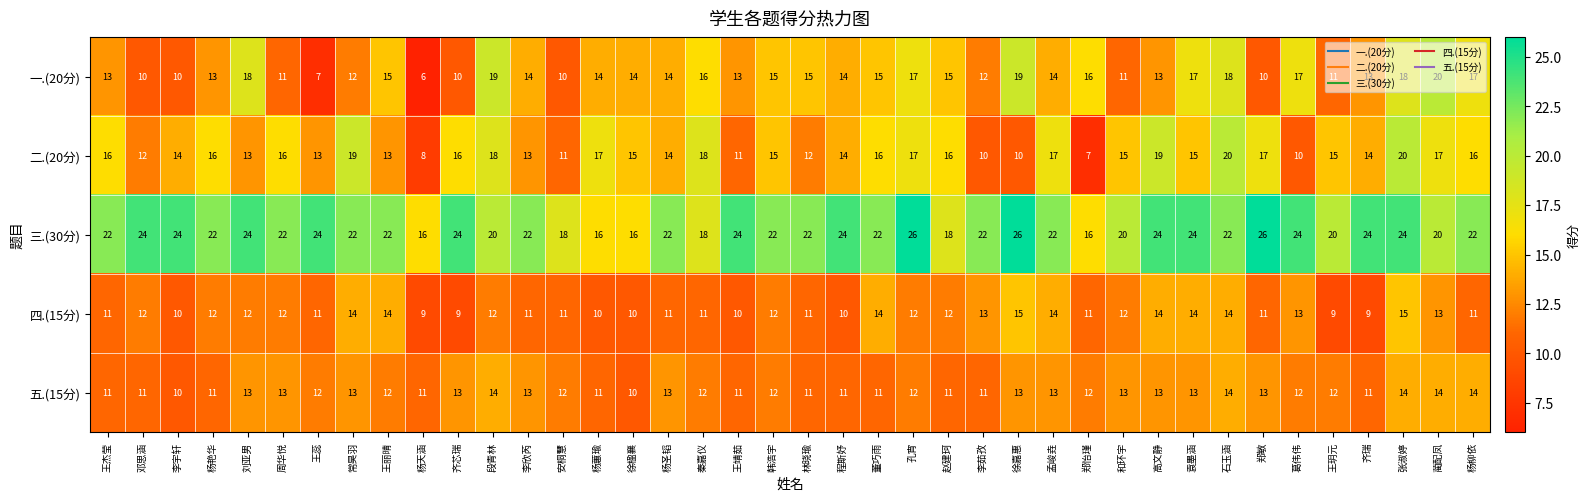

Where does the 一.(20分) series first go above 14?

刘亚男